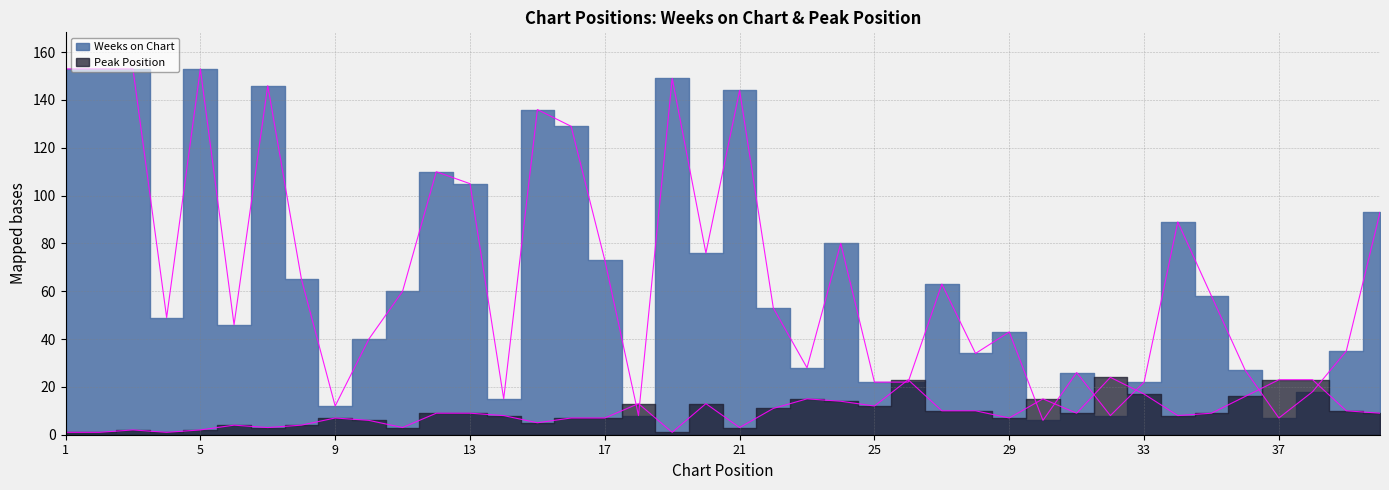

Reading left to right, extract all data points from this chart.

Weeks on Chart: 1=153	2=153	3=153	4=49	5=153	6=46	7=146	8=65	9=12	10=40	11=60	12=110	13=105	14=15	15=136	16=129	17=73	18=8	19=149	20=76	21=144	22=53	23=28	24=80	25=22	26=22	27=63	28=34	29=43	30=6	31=26	32=8	33=22	34=89	35=58	36=27	37=7	38=18	39=35	40=93
Peak Position: 1=1	2=1	3=2	4=1	5=2	6=4	7=3	8=4	9=7	10=6	11=3	12=9	13=9	14=8	15=5	16=7	17=7	18=13	19=1	20=13	21=3	22=11	23=15	24=14	25=12	26=23	27=10	28=10	29=7	30=15	31=9	32=24	33=17	34=8	35=9	36=16	37=23	38=23	39=10	40=9